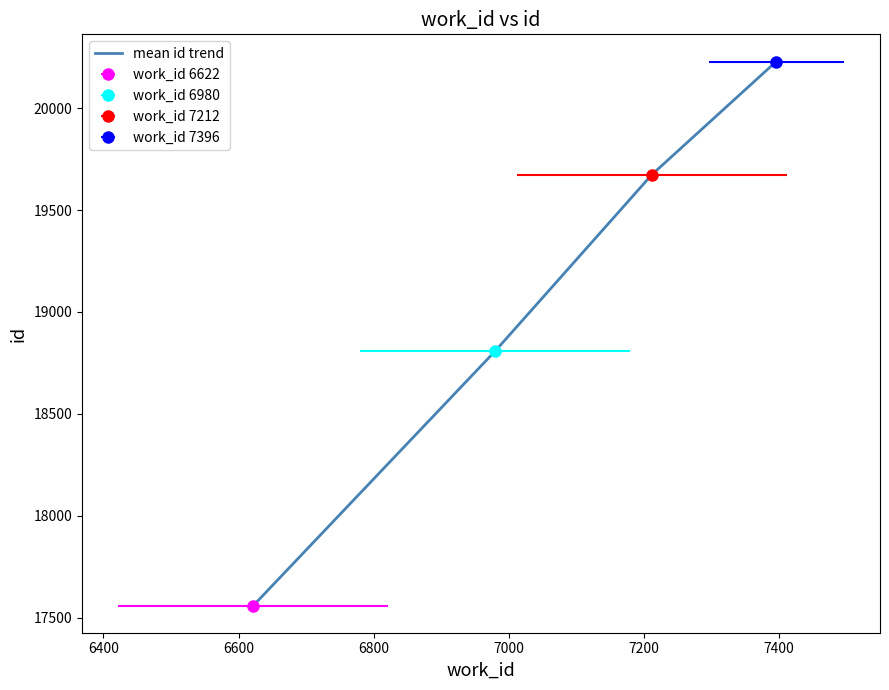

Is this an area chart (filled region under the line)?

No